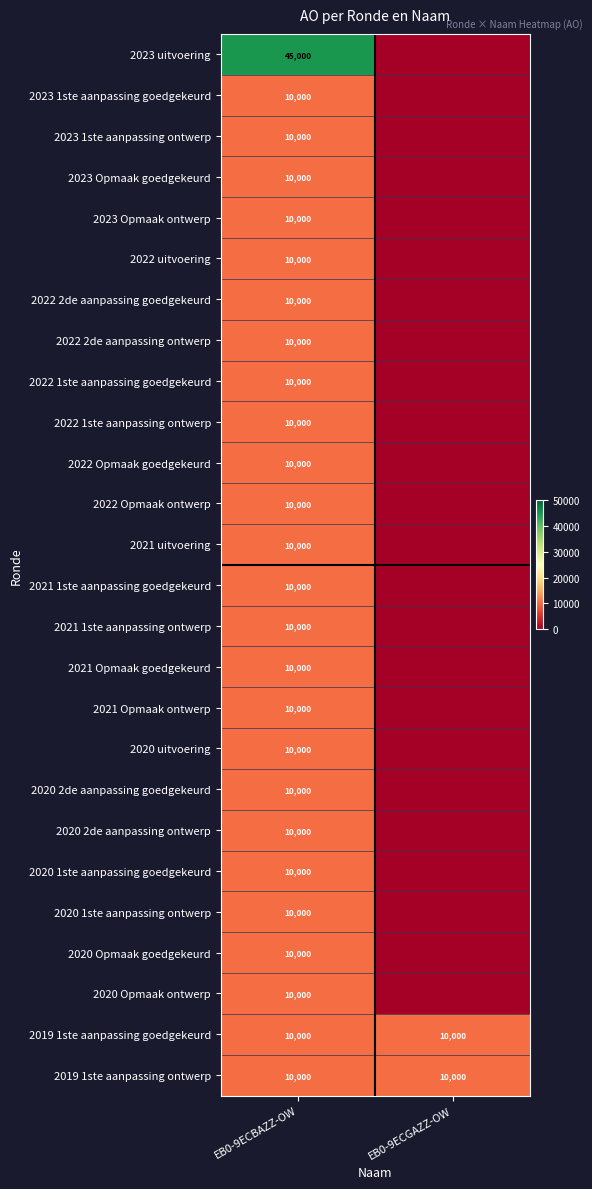

Which has a higher value, EB0-9ECBAZZ-OW or EB0-9ECGAZZ-OW?

EB0-9ECBAZZ-OW